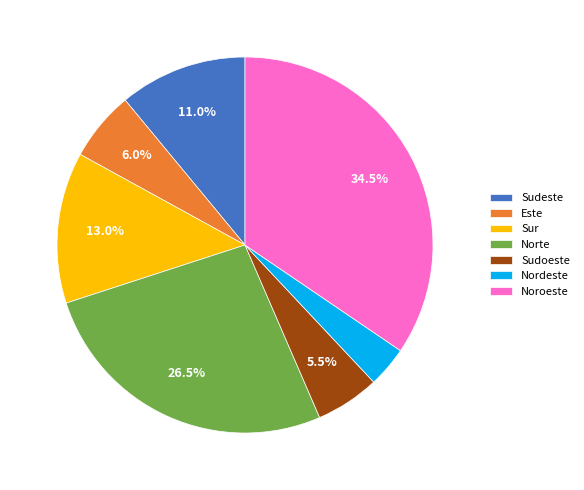

To the nearest percent, what is the difference between the largest and smallest slice percentages?

31%